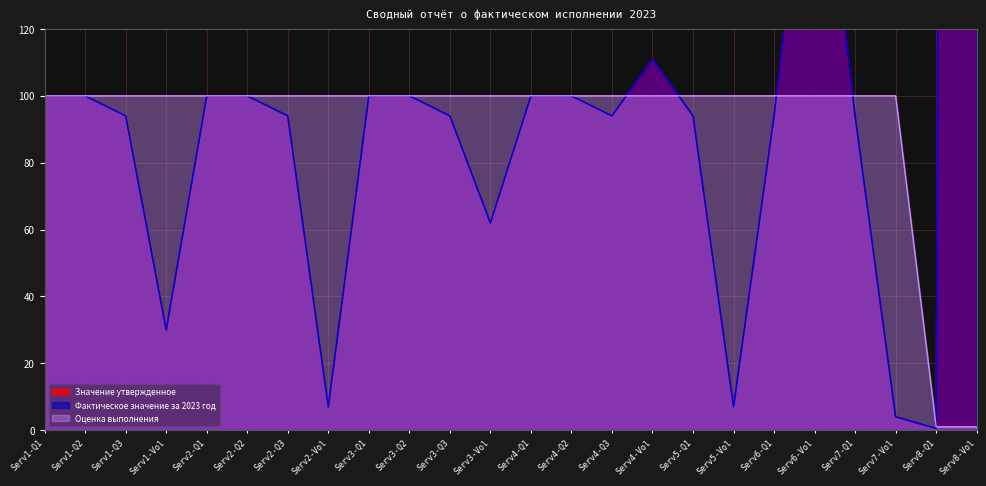

True or false: Фактическое значение за 2023 год has a value of 100.0 at Serv1-Q2.

True